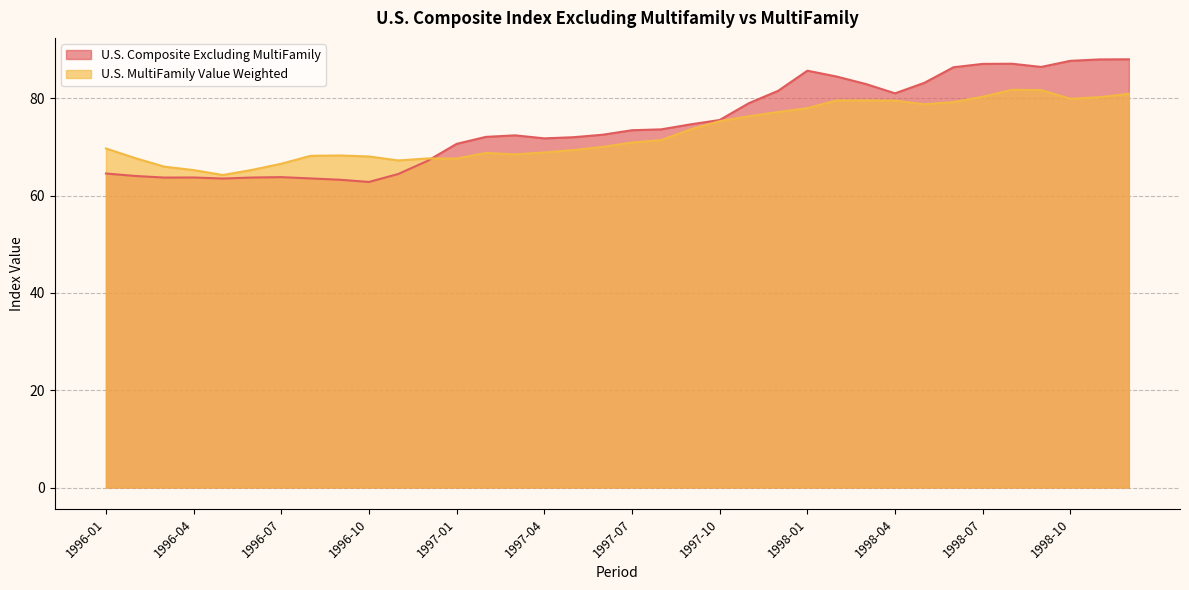

Which category has the lowest value across all series?

1996-10